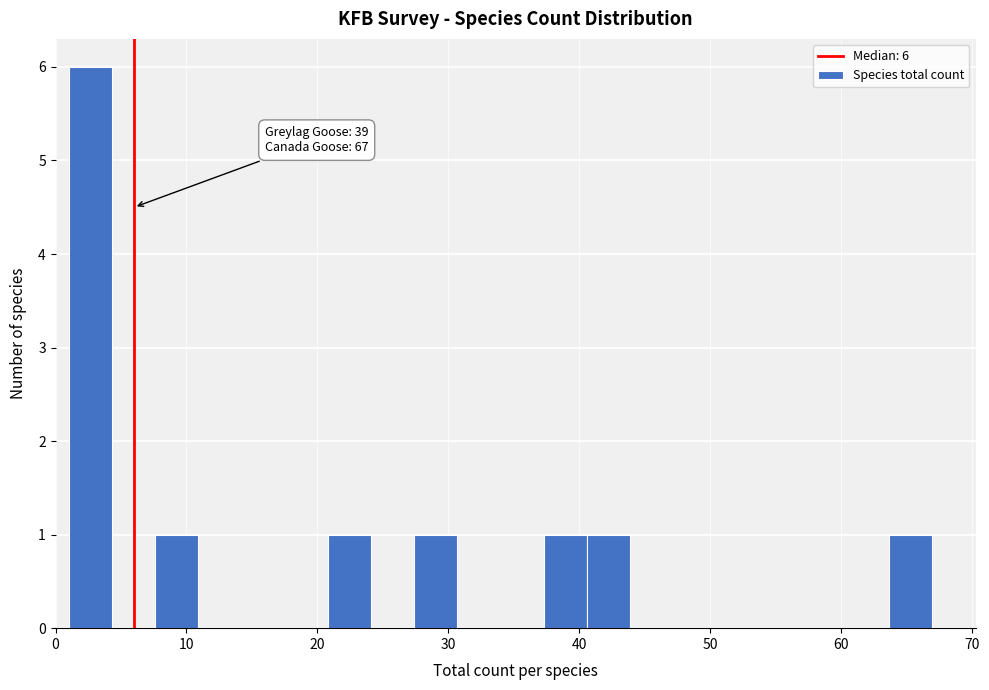

Read against the x-axis, roughly where is the centre of the tallest bar?

3